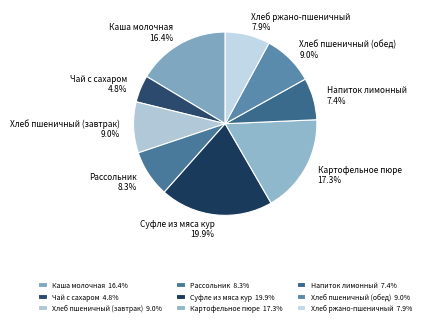

What is the smallest slice in the pie chart?

Чай с сахаром